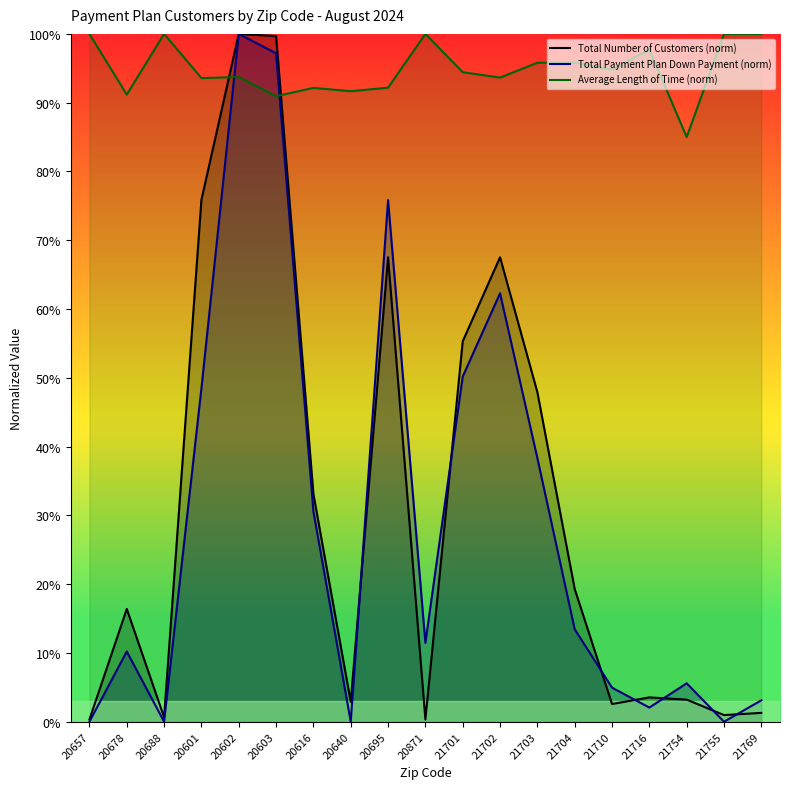

Is it true that Total Number of Customers (norm) equals 1.3 at 21769?

True